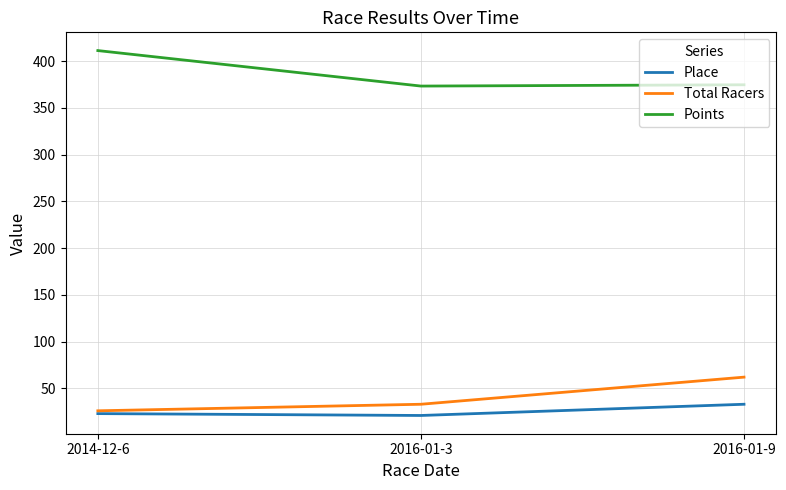

Is the value of Place at 2014-12-6 greater than the value of Points at 2016-01-3?

No